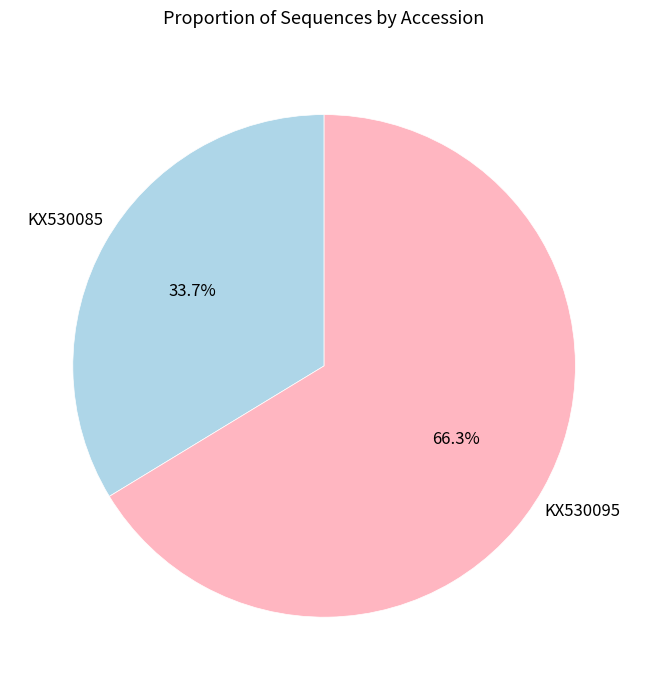

To the nearest percent, what is the average slice percentage?

50%